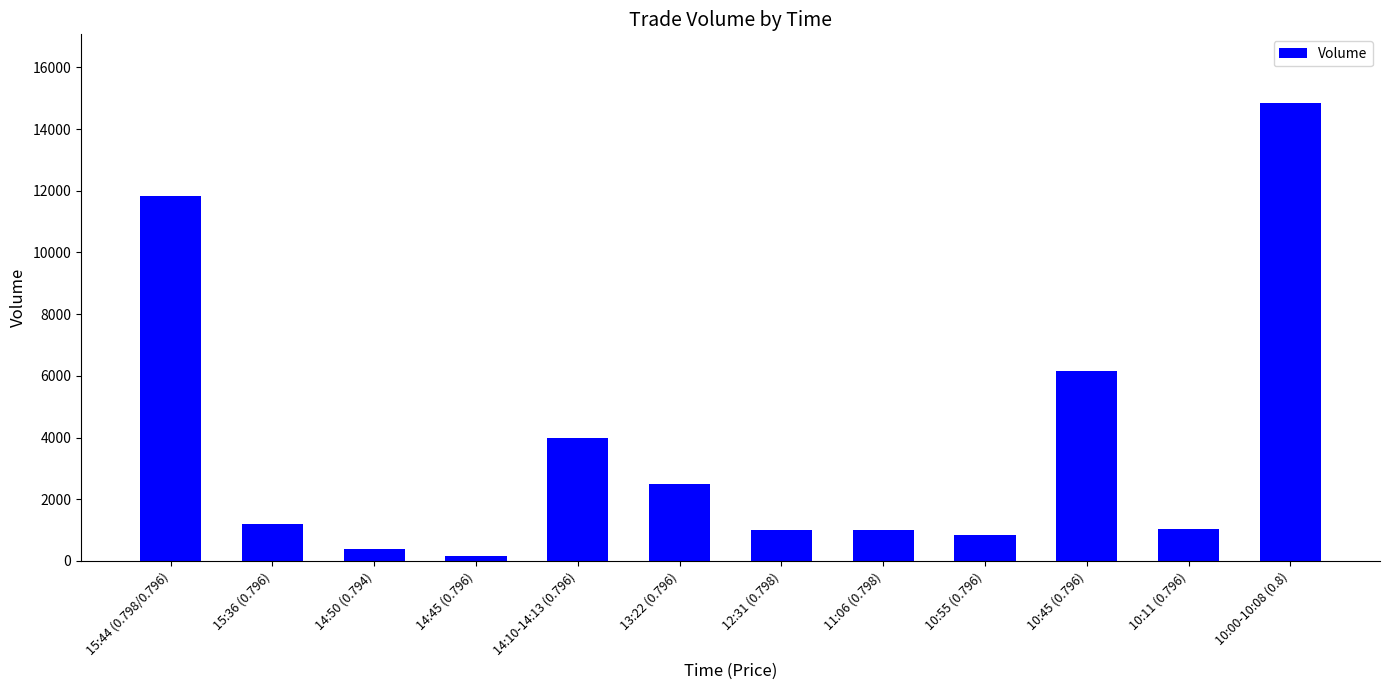

Where is the data nearest to the value 7503?

10:45 (0.796)